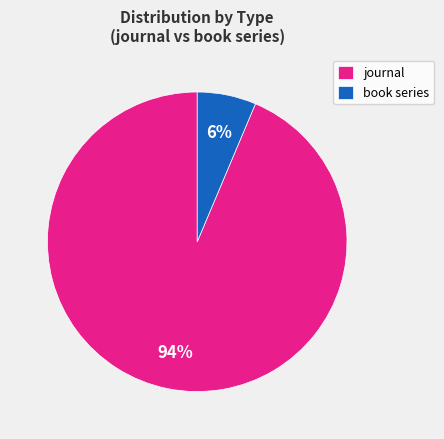

Between journal and book series, which is larger?

journal